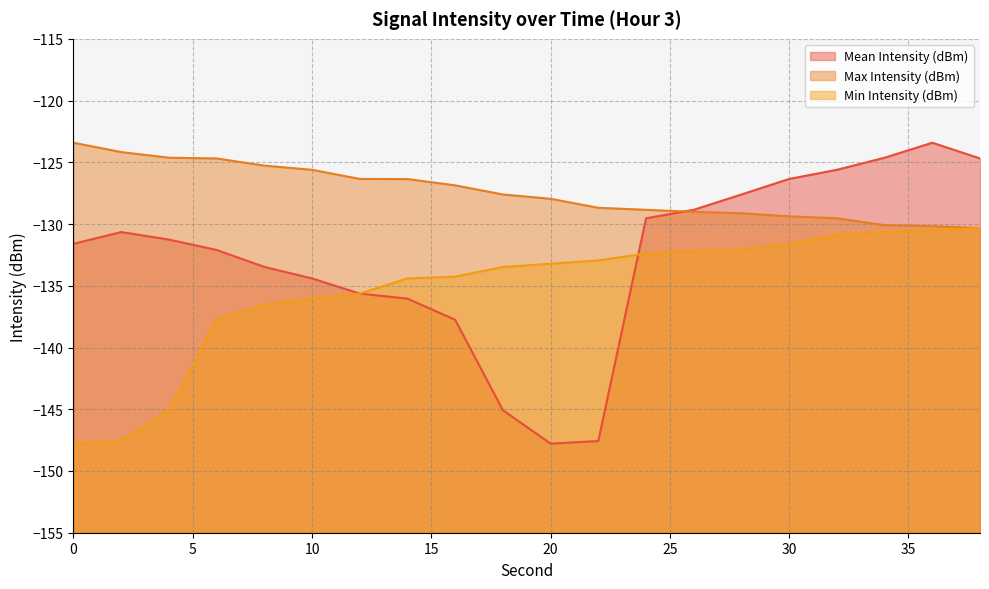

Which series has the largest range (max minus min)?

Mean Intensity (dBm)